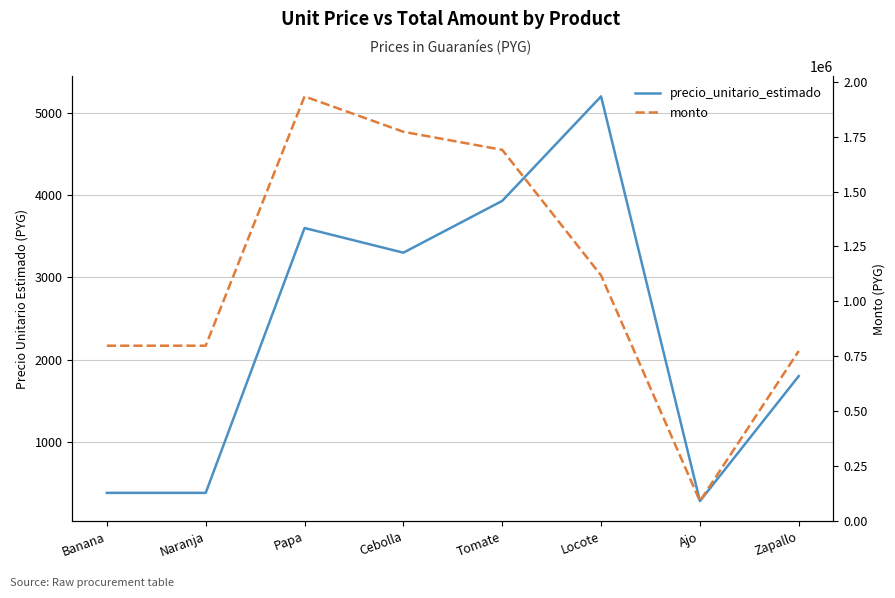

Which series has the largest total across all categories?

monto